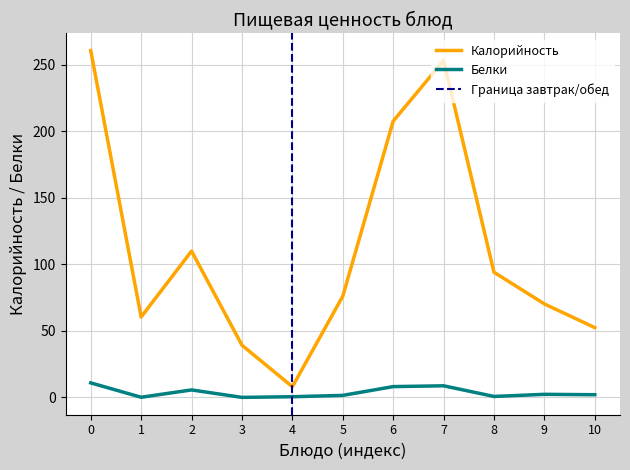

Rank the categories by Калорийность value from lowest to highest.

4, 3, 10, 1, 9, 5, 8, 2, 6, 7, 0